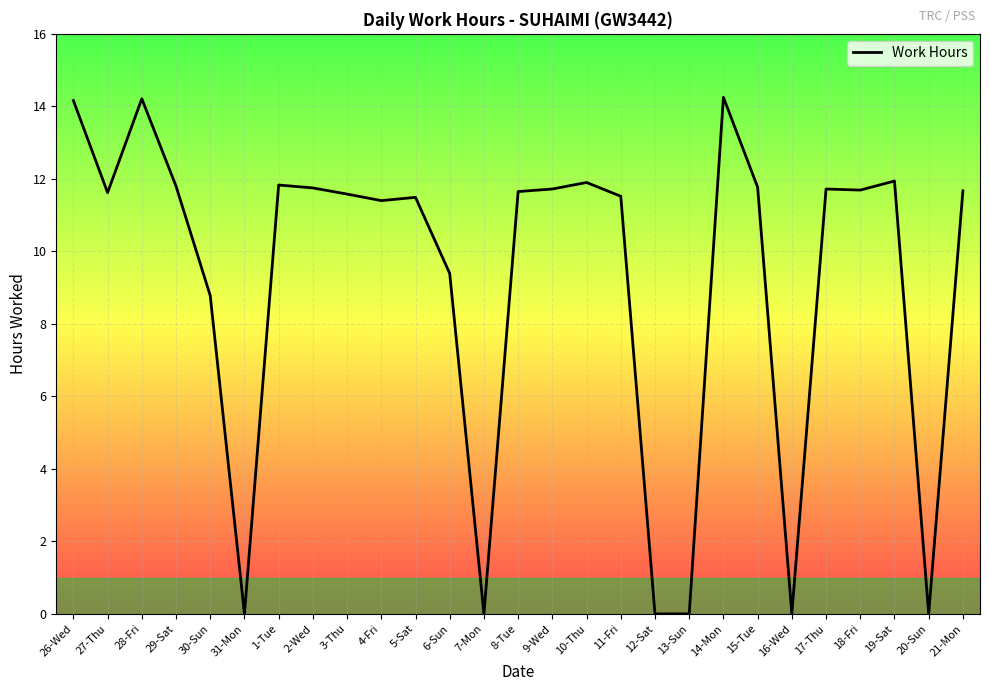

What is the average value?

9.2